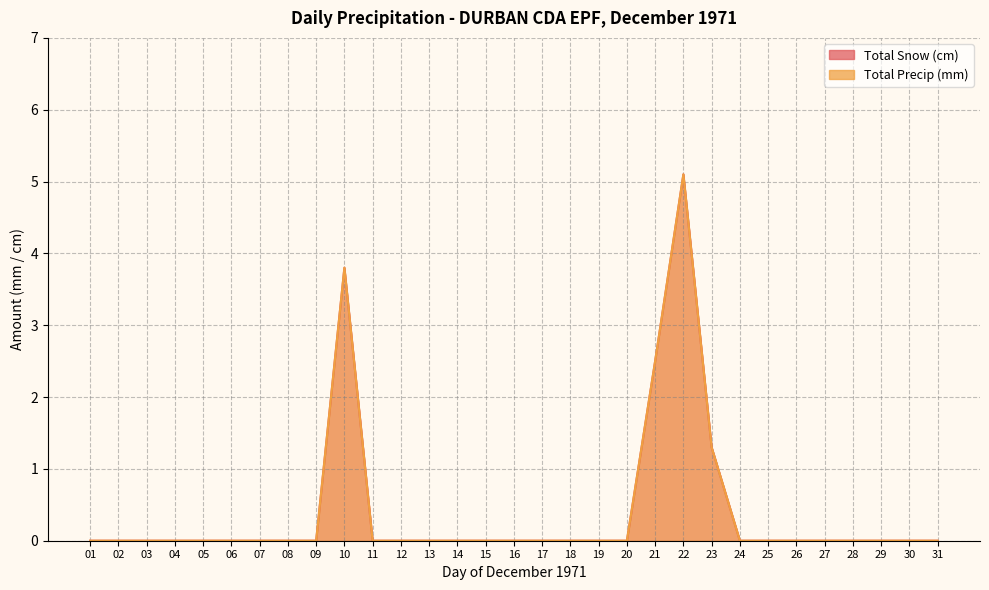

What is the difference between the maximum and minimum values in the Total Precip (mm) series?

5.1